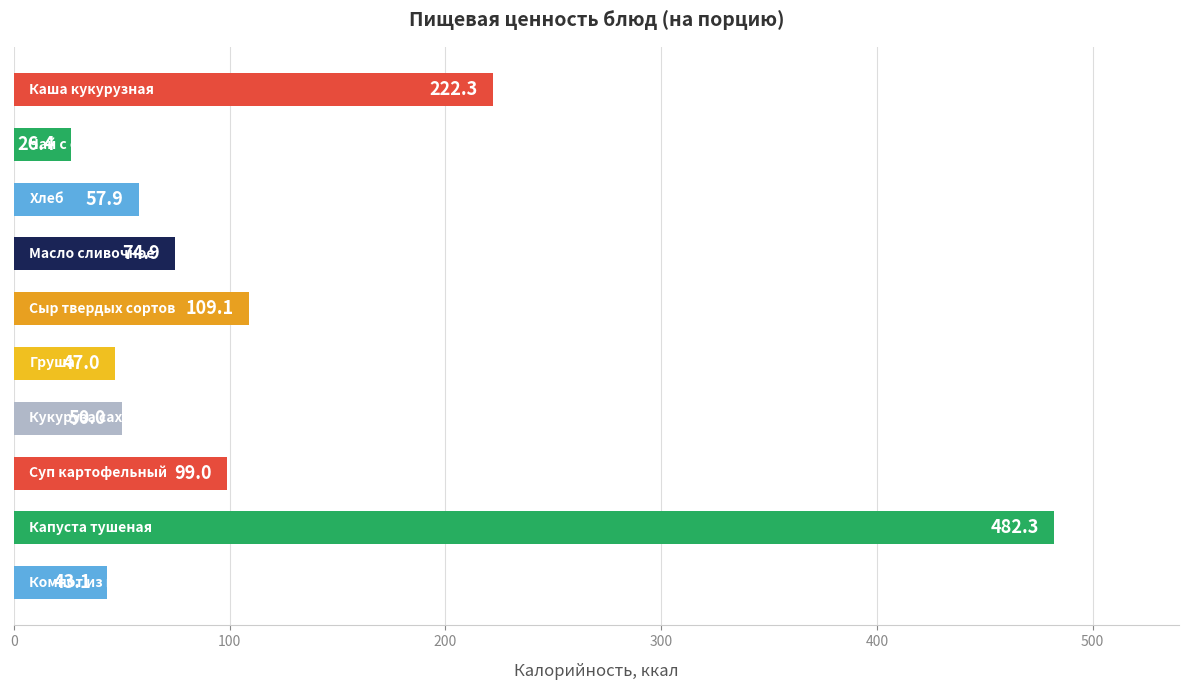

Reading top to bottom, what are all the values shown in this chart?

222.3	26.4	57.9	74.9	109.1	47.0	50.0	99.0	482.3	43.1